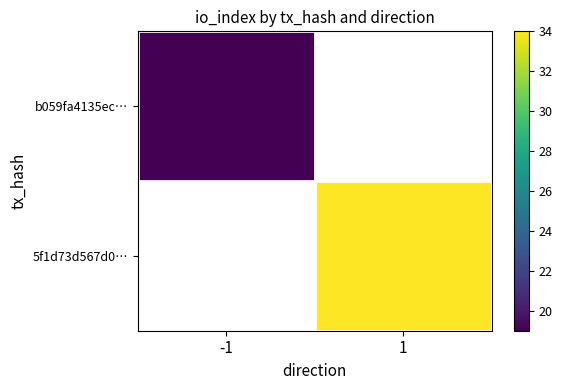

What is the lowest value of the b059fa4135ec… series?

19.0